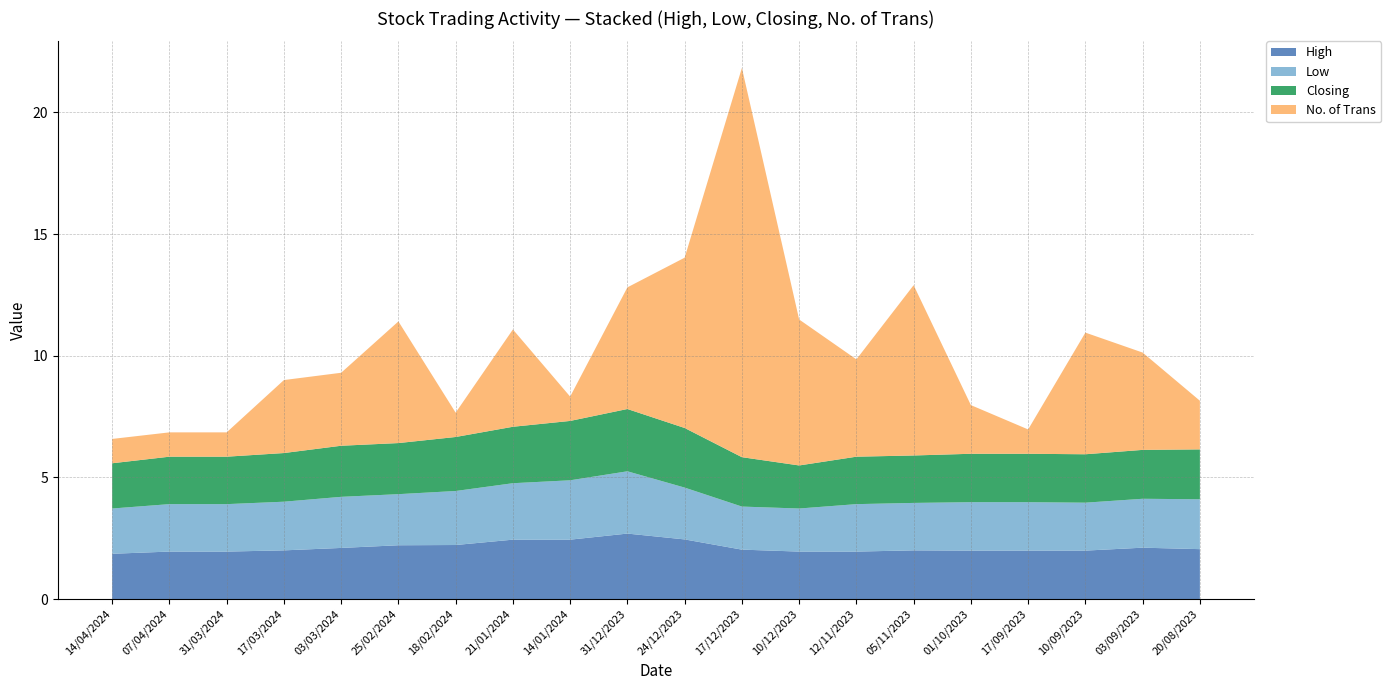

What is the total value across all series at 05/11/2023?

12.9